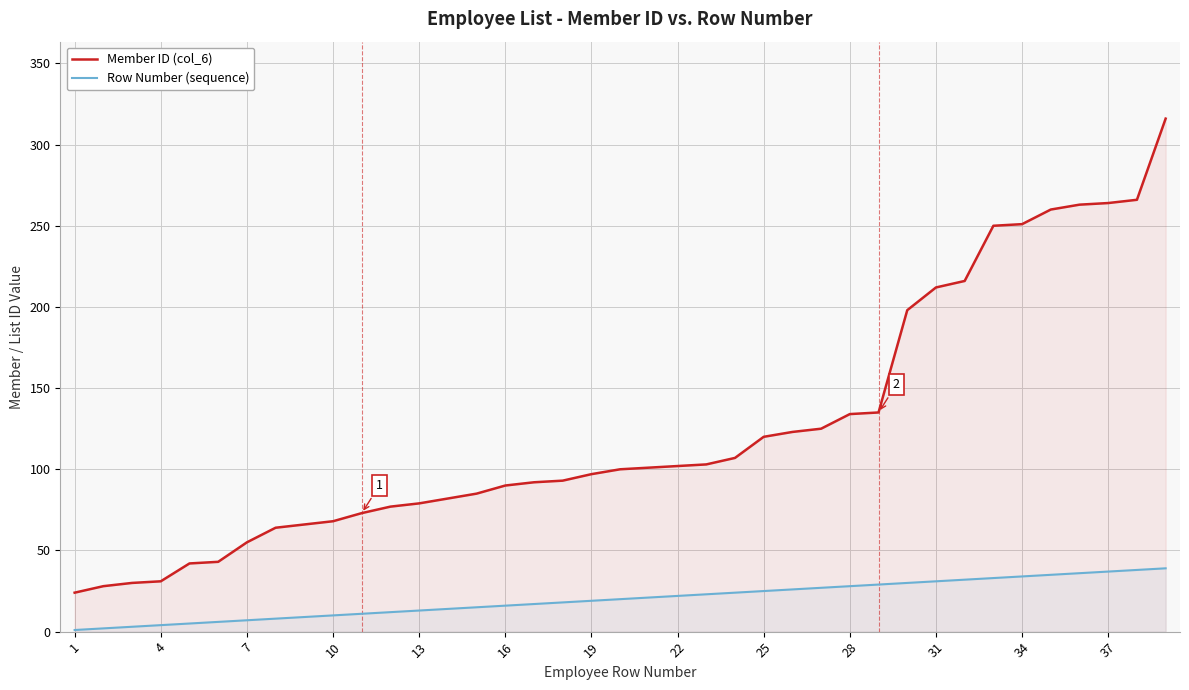

Is it true that Member ID (col_6) equals 71 at 31?

False